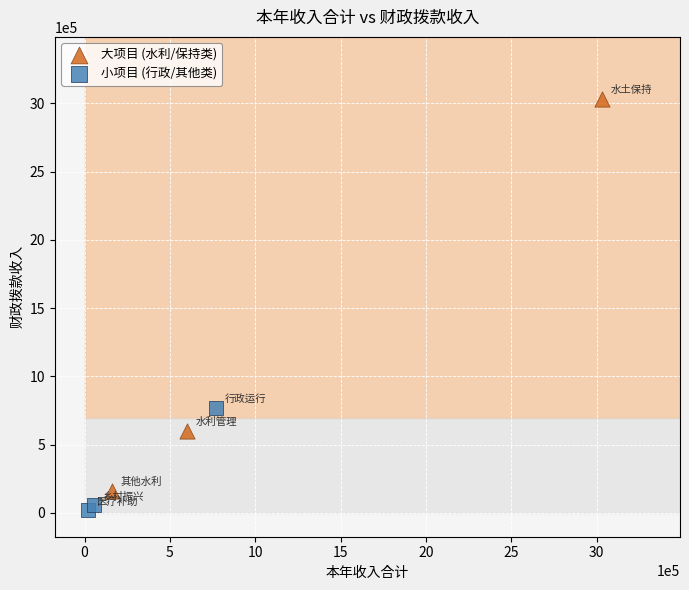

Which series contains the lowest Y value?

小项目 (行政/其他类)